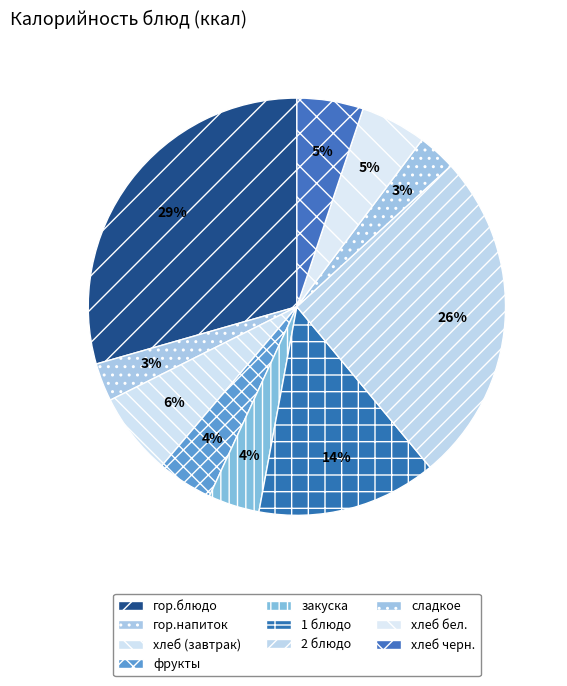

Is it true that хлеб бел. is 5% of the pie?

True